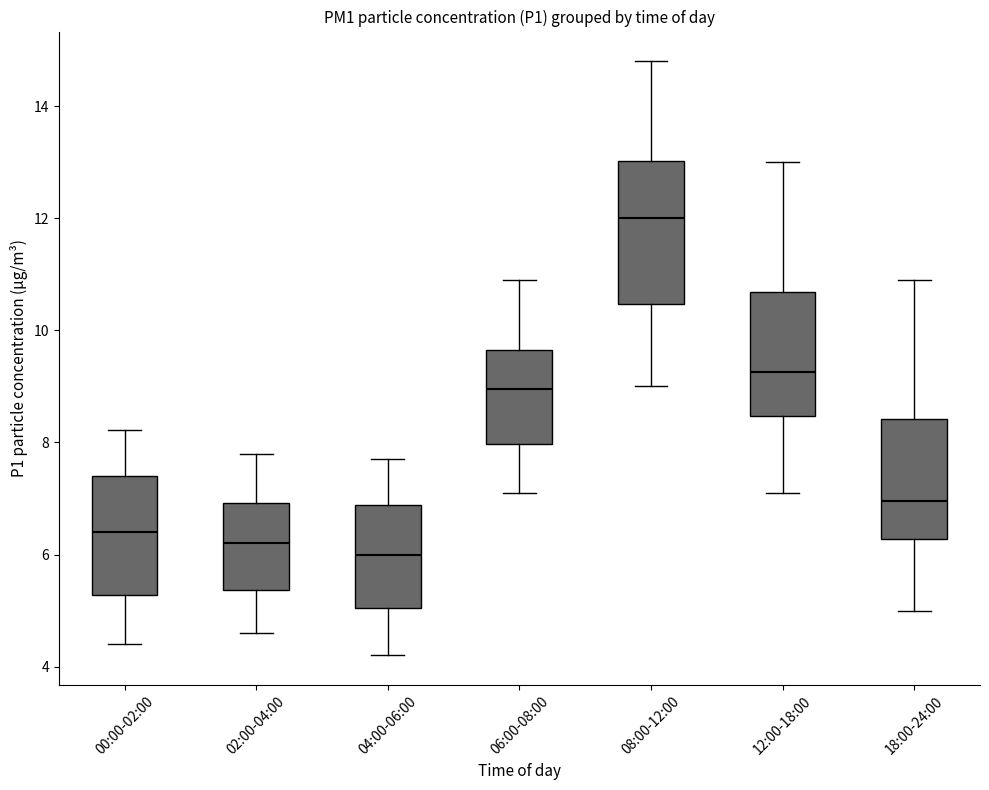

Reading left to right, transcribe this box plot: for each box, give where its median line is, the range the box spans, and where its two whiskers end, as read against the y-axis. The values are not printed on the chart, so give them approximately, as read against the axis.

00:00-02:00: median 6.4, box 5.2 to 7.4, whiskers 4.4 to 8.2
02:00-04:00: median 6.2, box 5.4 to 7.0, whiskers 4.6 to 7.8
04:00-06:00: median 6.0, box 5.0 to 6.8, whiskers 4.2 to 7.8
06:00-08:00: median 9.0, box 8.0 to 9.6, whiskers 7.2 to 11.0
08:00-12:00: median 12.0, box 10.4 to 13.0, whiskers 9.0 to 14.8
12:00-18:00: median 9.2, box 8.4 to 10.6, whiskers 7.2 to 13.0
18:00-24:00: median 7.0, box 6.2 to 8.4, whiskers 5.0 to 11.0